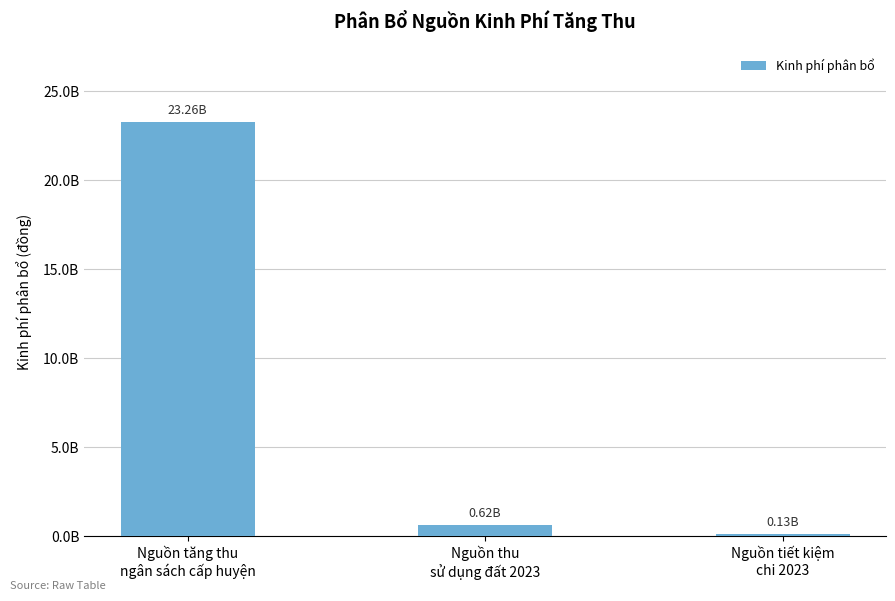

The value at Nguồn thu
sử dụng đất 2023 is 615361422. True or false?

True